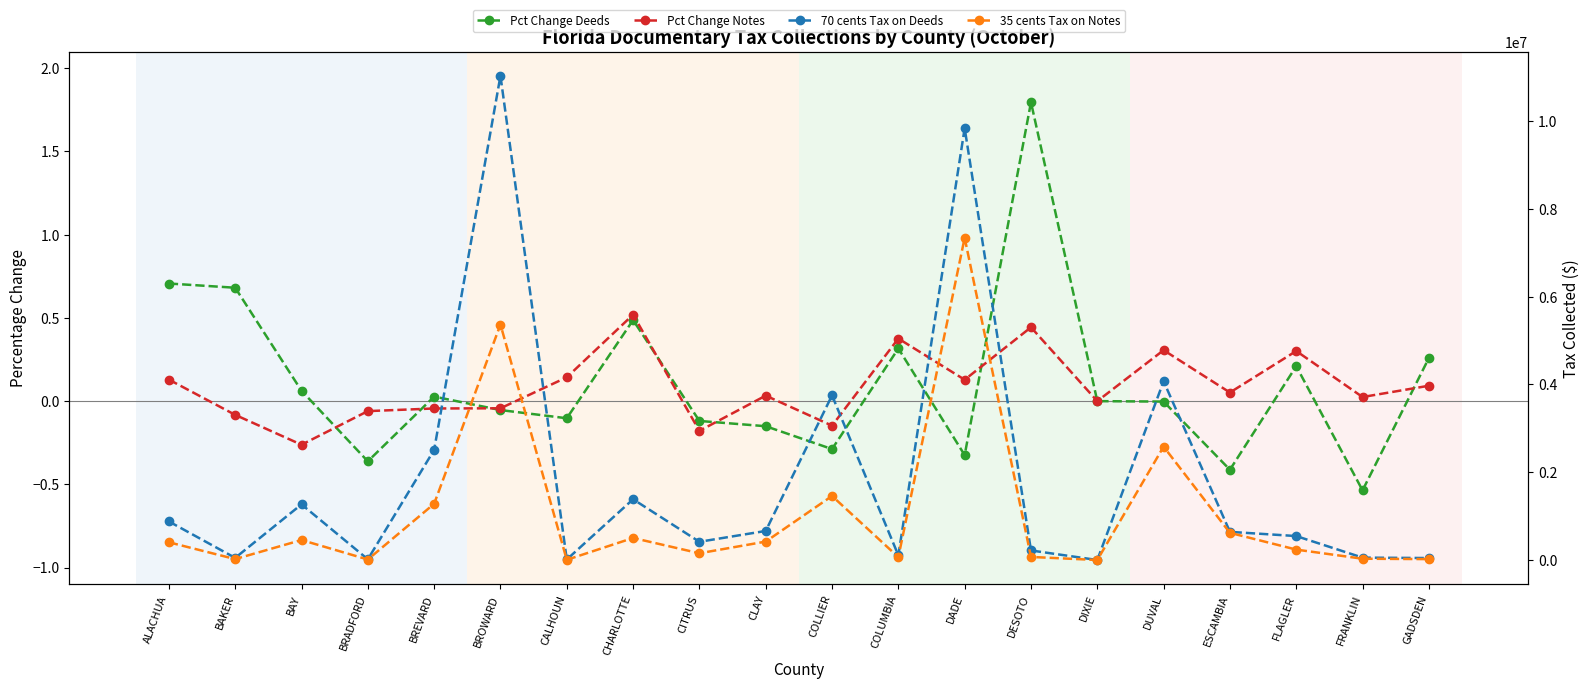

How many values in the Pct Change Notes series exceed 0?

12